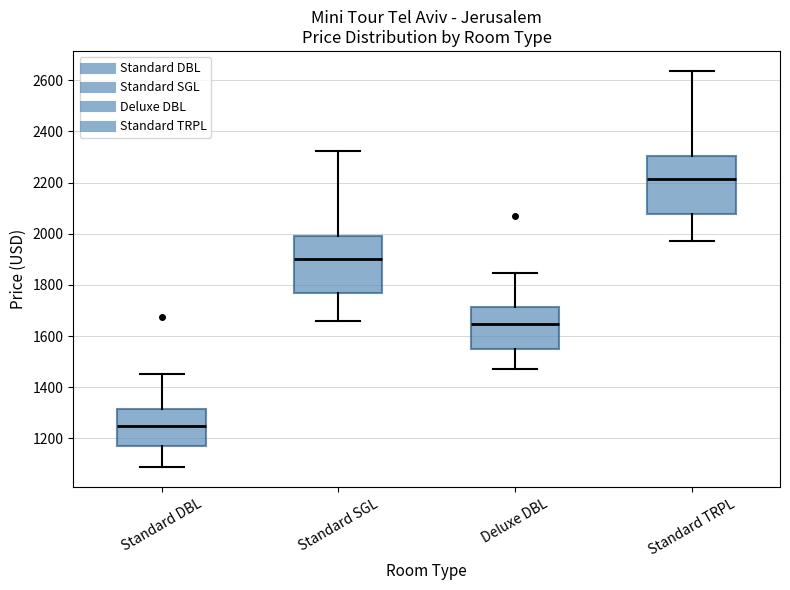

Reading left to right, read every box against the y-axis: the position of its median line, the range the box covers, and the ends of its whiskers. The values are not printed on the chart, so give them approximately, as read against the axis.

Standard DBL: median 1260, box 1180 to 1320, whiskers 1080 to 1460
Standard SGL: median 1900, box 1760 to 2000, whiskers 1660 to 2320
Deluxe DBL: median 1640, box 1540 to 1720, whiskers 1480 to 1840
Standard TRPL: median 2220, box 2080 to 2300, whiskers 1980 to 2640